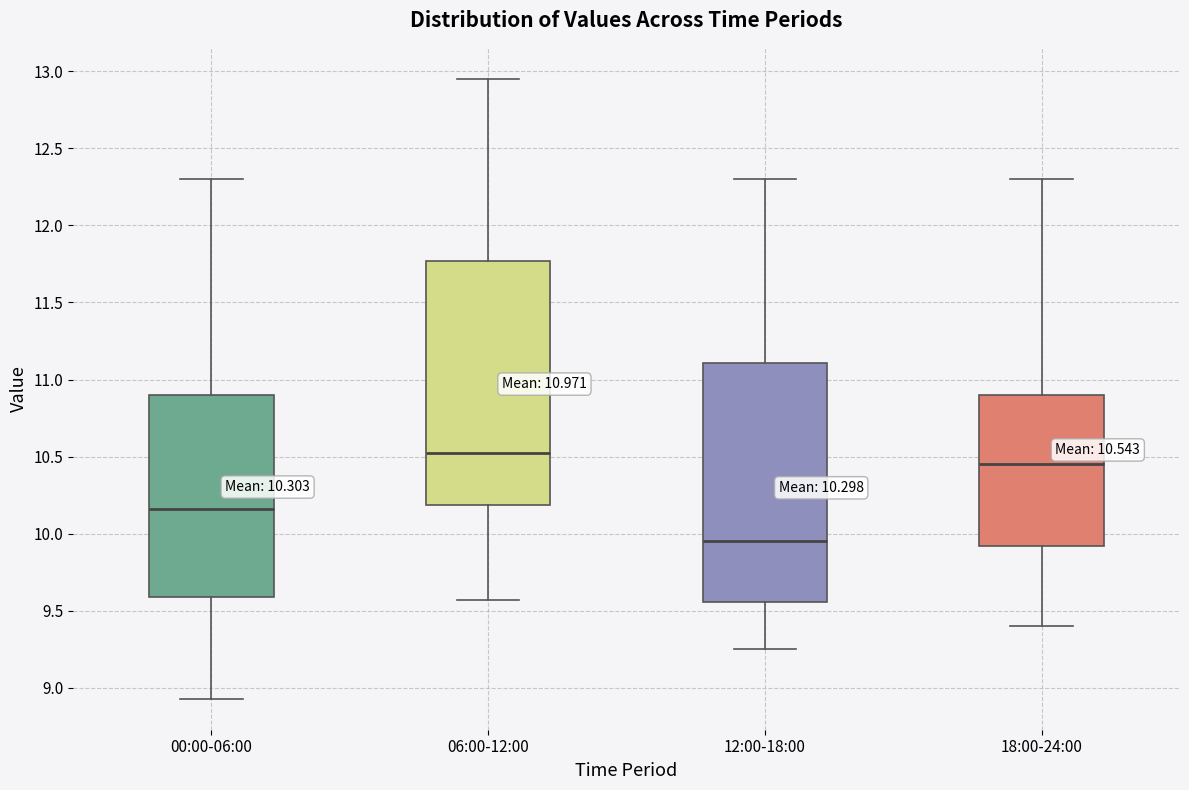

Which box's median line is the highest?

06:00-12:00